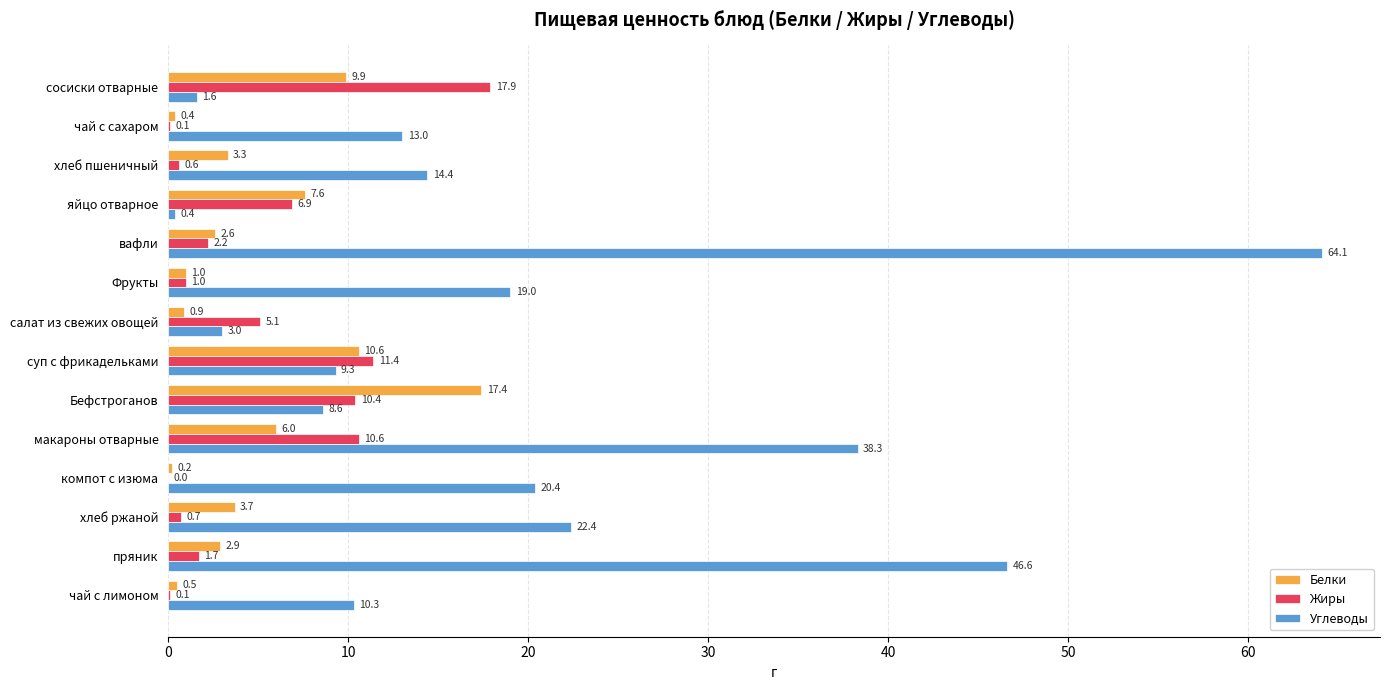

Which series changed the most between хлеб пшеничный and пряник?

Углеводы